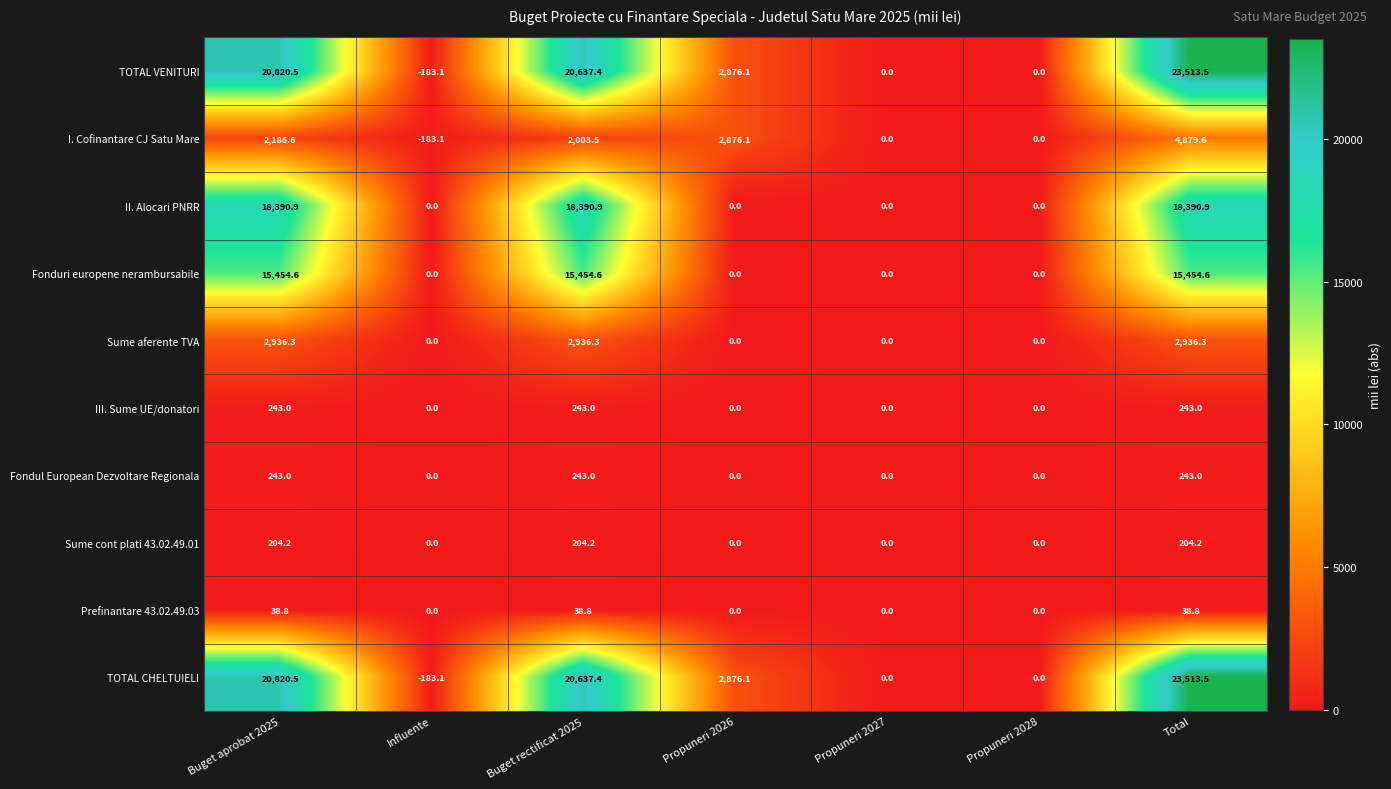

At which category does the chart reach its minimum across all series?

Influente